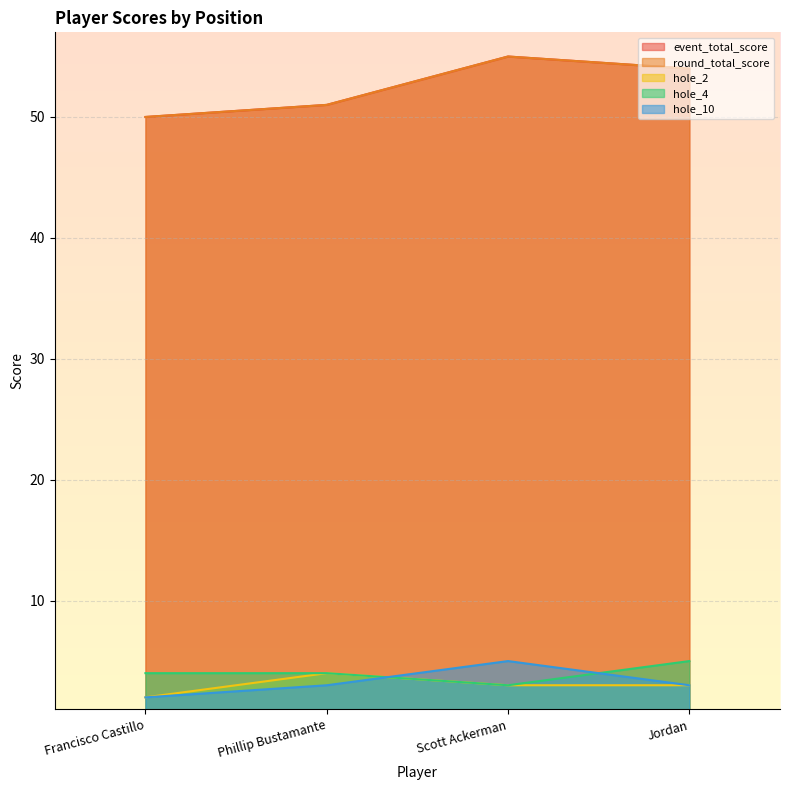

How many values in the round_total_score series are below 54?

2